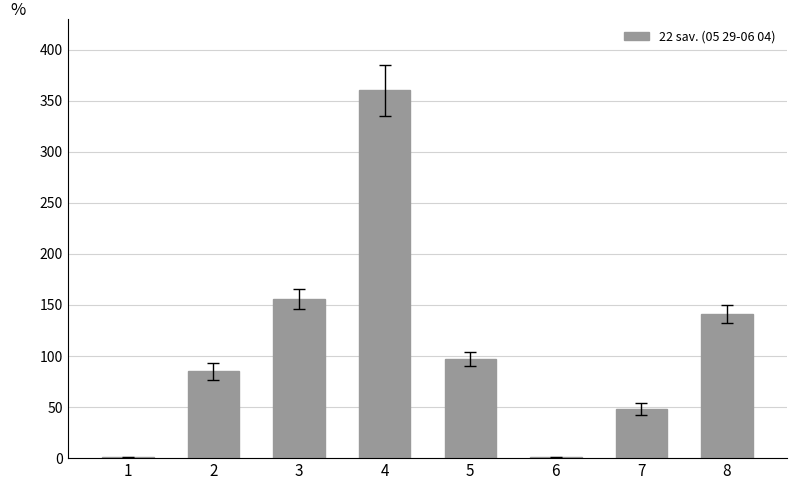

The value at 7 is 48. True or false?

True